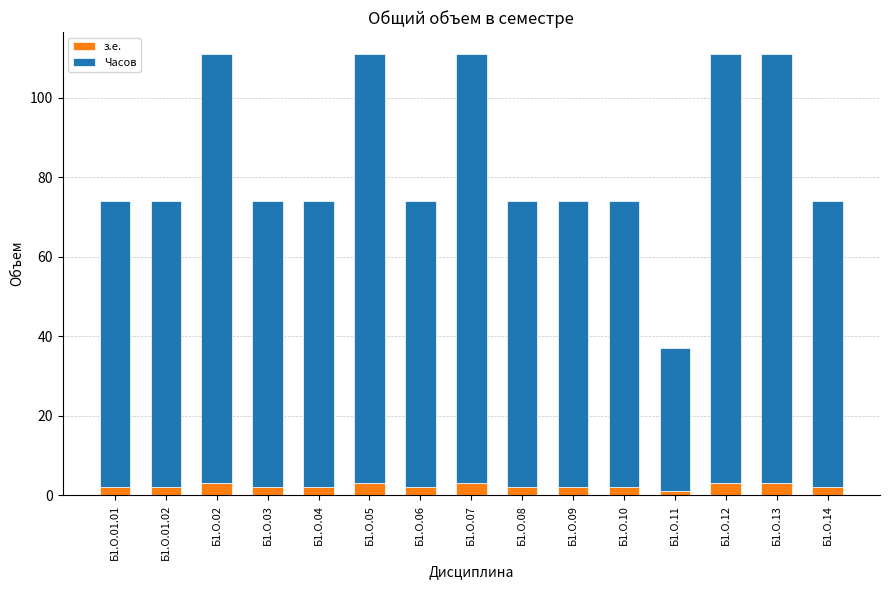

How many distinct data groups are displayed?

2